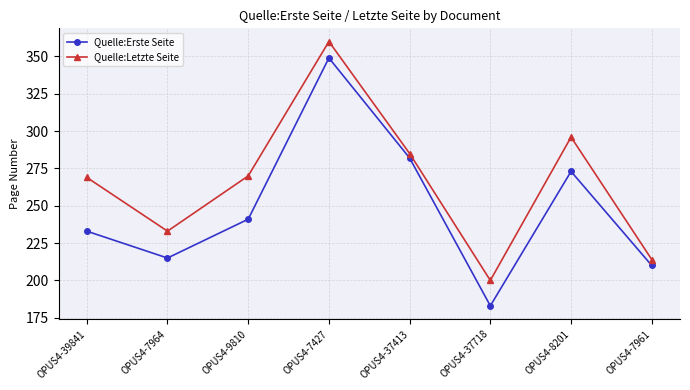

What is the difference between the Quelle:Erste Seite values at OPUS4-37718 and OPUS4-37413?

99